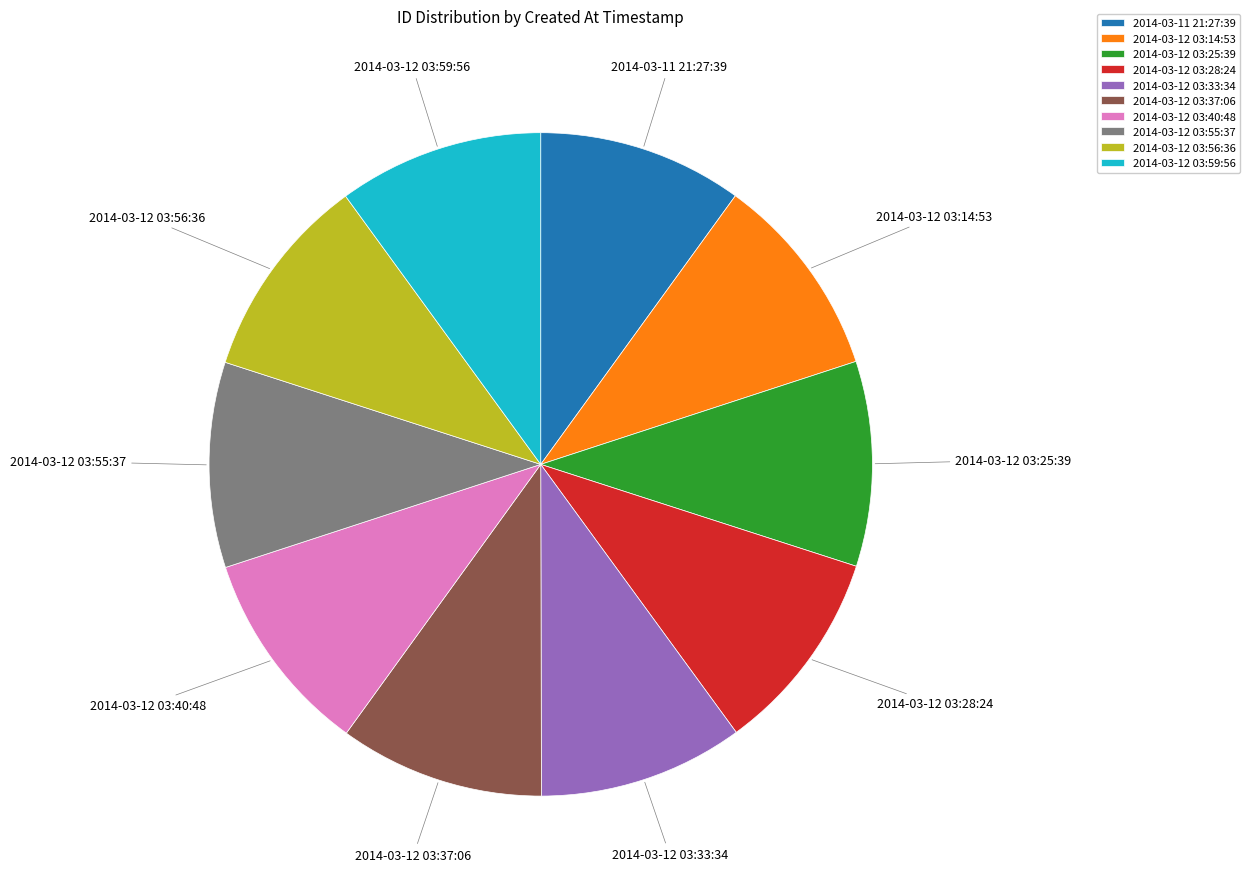

The 2014-03-12 03:25:39 slice represents 17% of the pie. True or false?

False